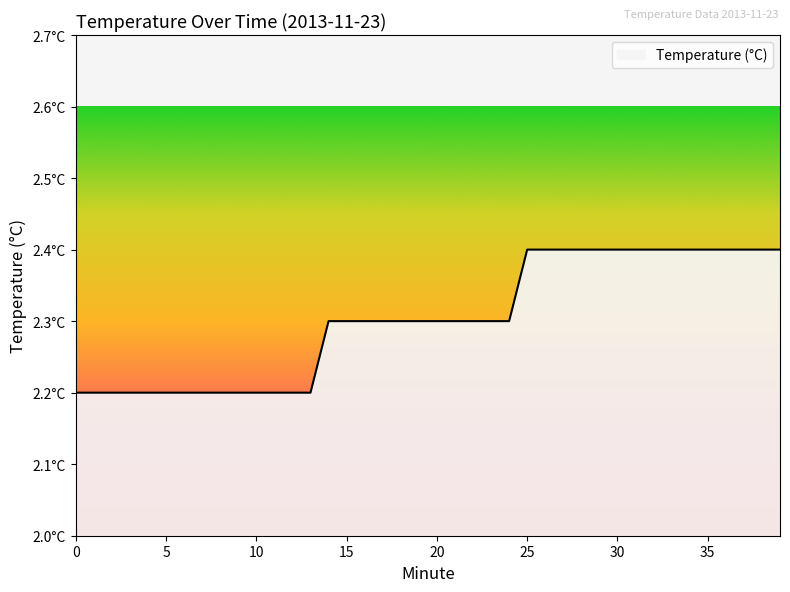

Reading left to right, extract all data points from this chart.

0=2.2	1=2.2	2=2.2	3=2.2	4=2.2	5=2.2	6=2.2	7=2.2	8=2.2	9=2.2	10=2.2	11=2.2	12=2.2	13=2.2	14=2.3	15=2.3	16=2.3	17=2.3	18=2.3	19=2.3	20=2.3	21=2.3	22=2.3	23=2.3	24=2.3	25=2.4	26=2.4	27=2.4	28=2.4	29=2.4	30=2.4	31=2.4	32=2.4	33=2.4	34=2.4	35=2.4	36=2.4	37=2.4	38=2.4	39=2.4